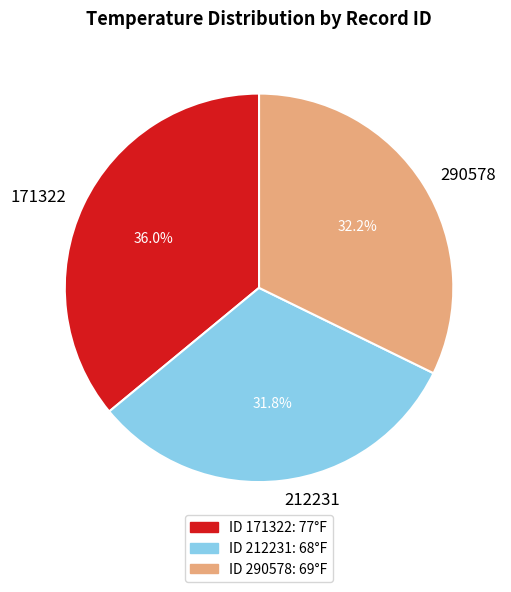

What percentage is NOT represented by 290578?

67.8%